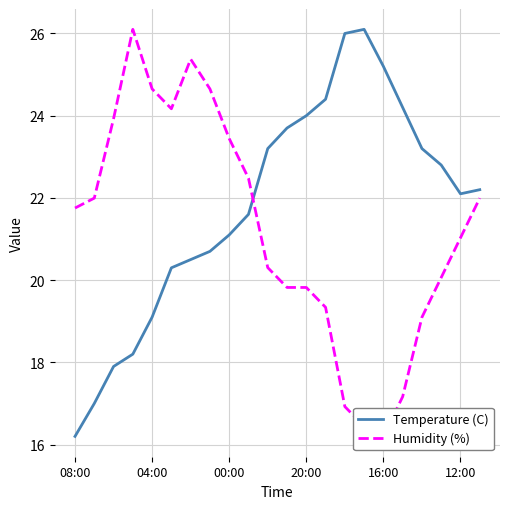

At which label is Temperature (C) closest to 21?

00:00